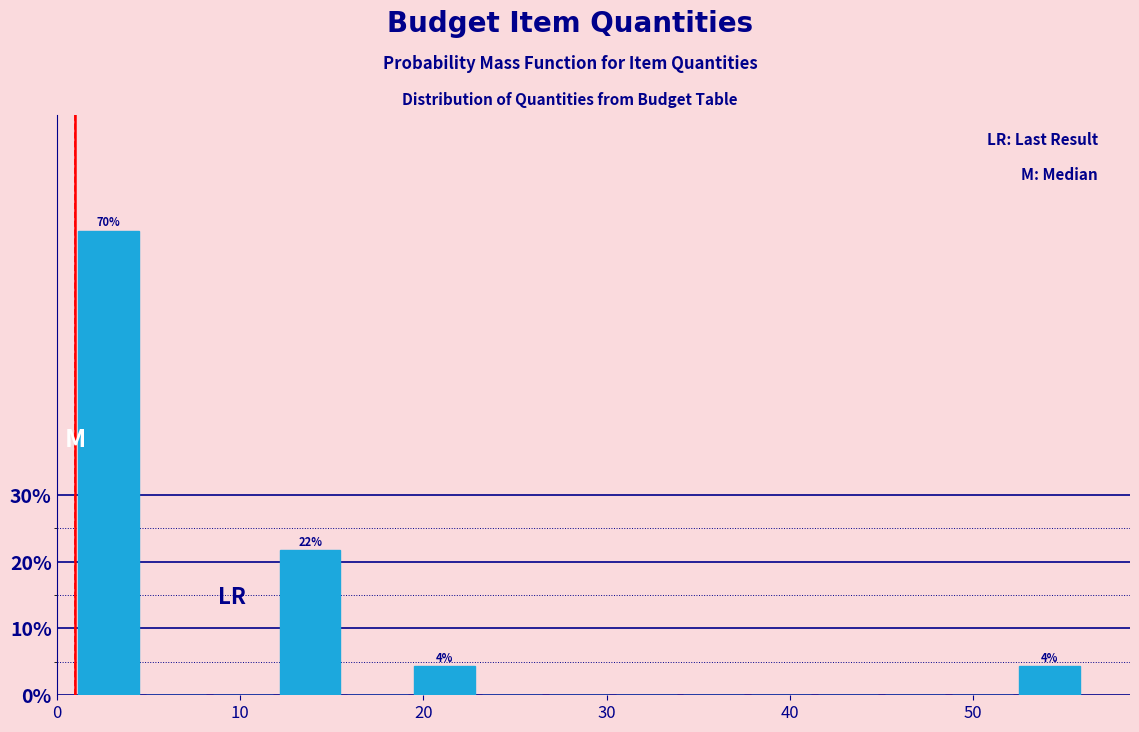

Read against the x-axis, roughly where is the centre of the tallest bar?

3